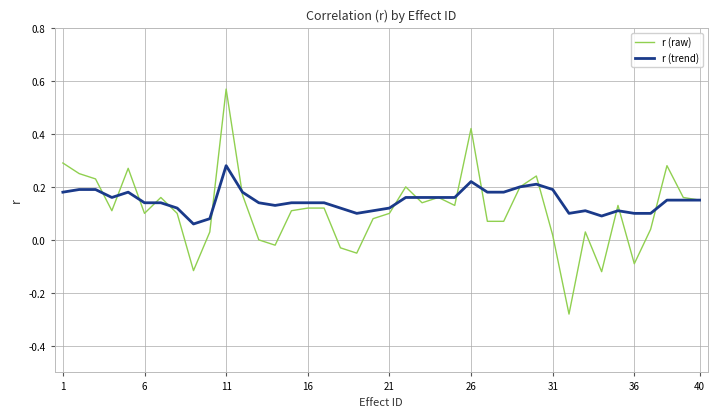

Count the r (trend) values in the range 0 to 1.

40